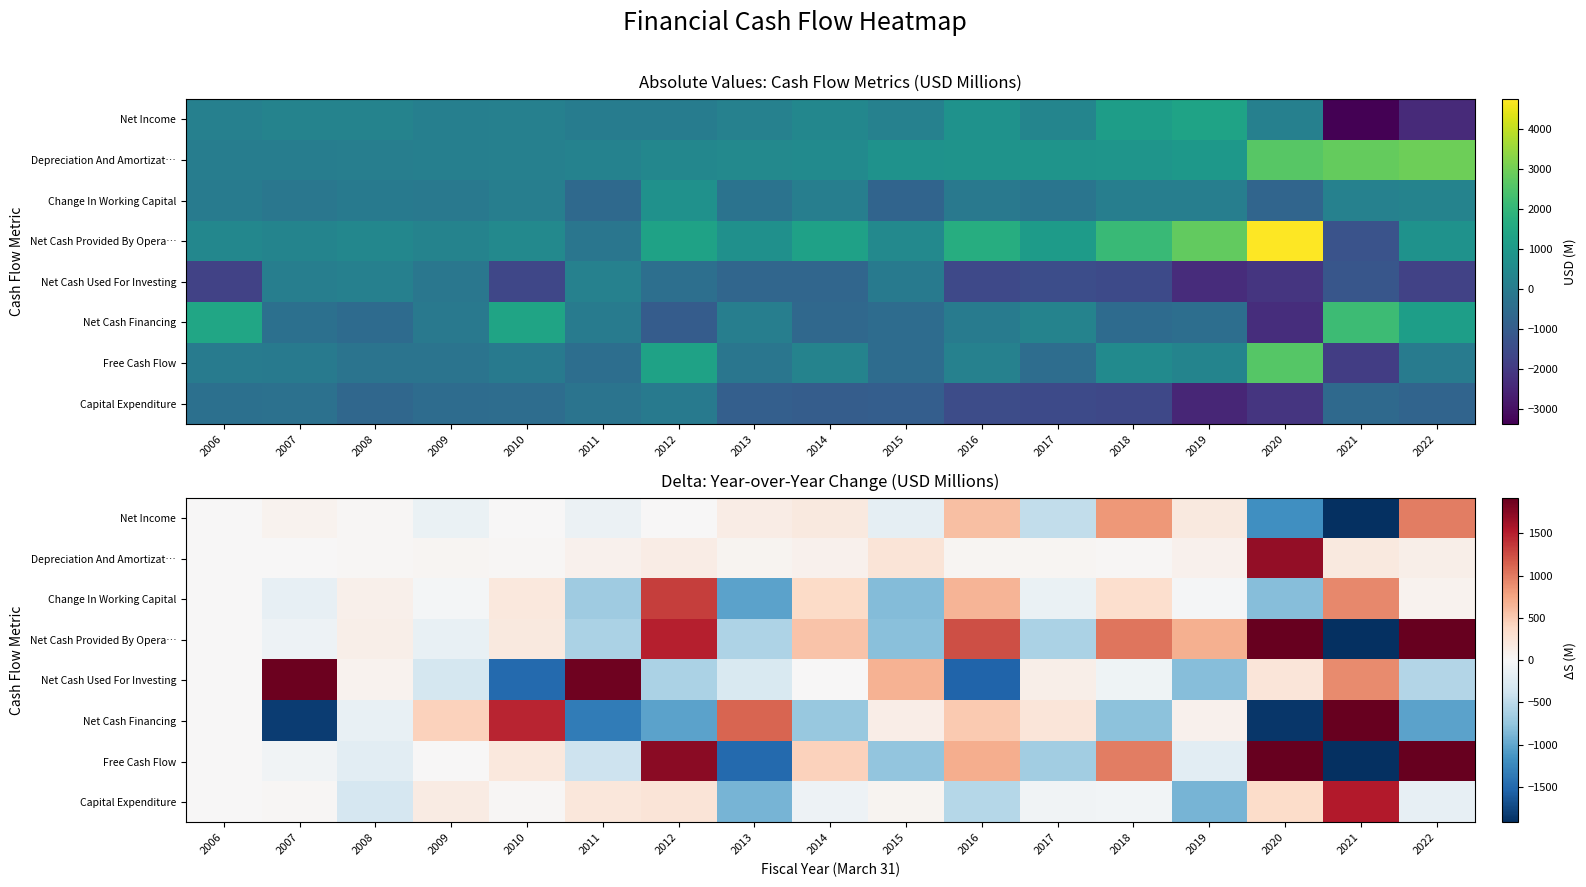

What is the average value of the Net Income series?

-151.2